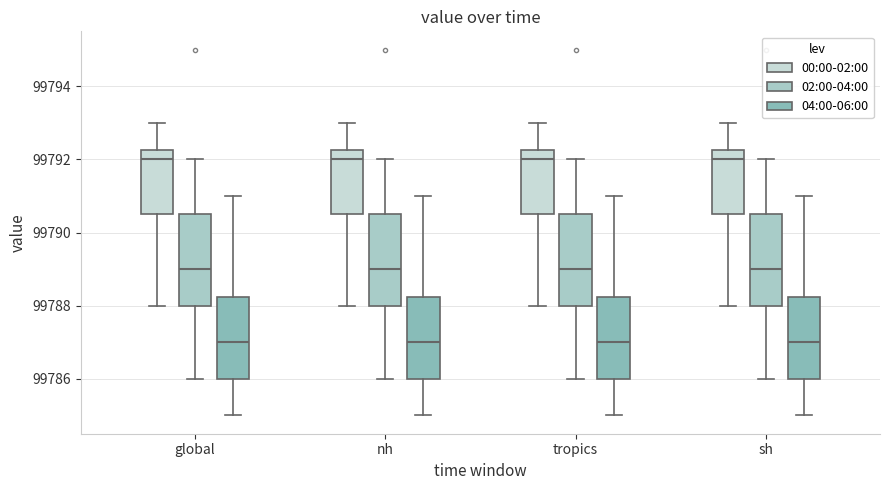

Reading left to right, read every box against the y-axis: the position of its median line, the range the box covers, and the ends of its whiskers. The values are not printed on the chart, so give them approximately, as read against the axis.

global (00:00-02:00): median 99792.0, box 99790.6 to 99792.2, whiskers 99788.0 to 99793.0
global (02:00-04:00): median 99789.0, box 99788.0 to 99790.6, whiskers 99786.0 to 99792.0
global (04:00-06:00): median 99787.0, box 99786.0 to 99788.2, whiskers 99785.0 to 99791.0
nh (00:00-02:00): median 99792.0, box 99790.6 to 99792.2, whiskers 99788.0 to 99793.0
nh (02:00-04:00): median 99789.0, box 99788.0 to 99790.6, whiskers 99786.0 to 99792.0
nh (04:00-06:00): median 99787.0, box 99786.0 to 99788.2, whiskers 99785.0 to 99791.0
tropics (00:00-02:00): median 99792.0, box 99790.6 to 99792.2, whiskers 99788.0 to 99793.0
tropics (02:00-04:00): median 99789.0, box 99788.0 to 99790.6, whiskers 99786.0 to 99792.0
tropics (04:00-06:00): median 99787.0, box 99786.0 to 99788.2, whiskers 99785.0 to 99791.0
sh (00:00-02:00): median 99792.0, box 99790.6 to 99792.2, whiskers 99788.0 to 99793.0
sh (02:00-04:00): median 99789.0, box 99788.0 to 99790.6, whiskers 99786.0 to 99792.0
sh (04:00-06:00): median 99787.0, box 99786.0 to 99788.2, whiskers 99785.0 to 99791.0